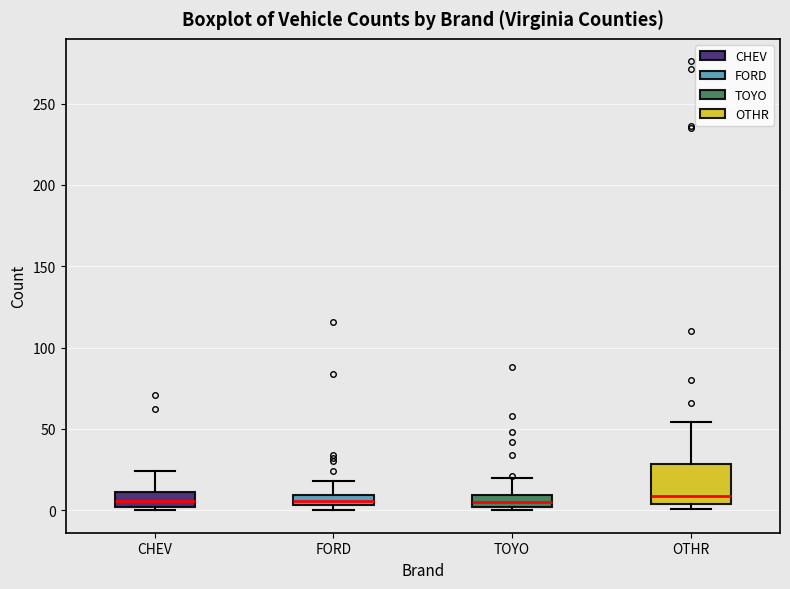

Where is the lower edge of the box for FORD on the y-axis? The values are not printed on the chart, so give them approximately, as read against the axis.

5